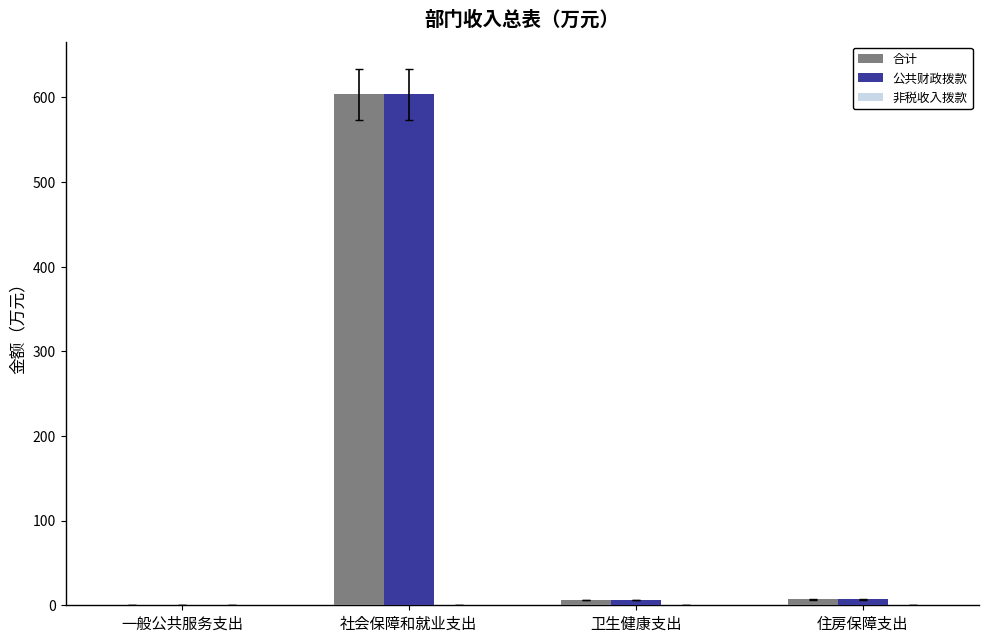

What is the total value across all series at 一般公共服务支出?

1.4